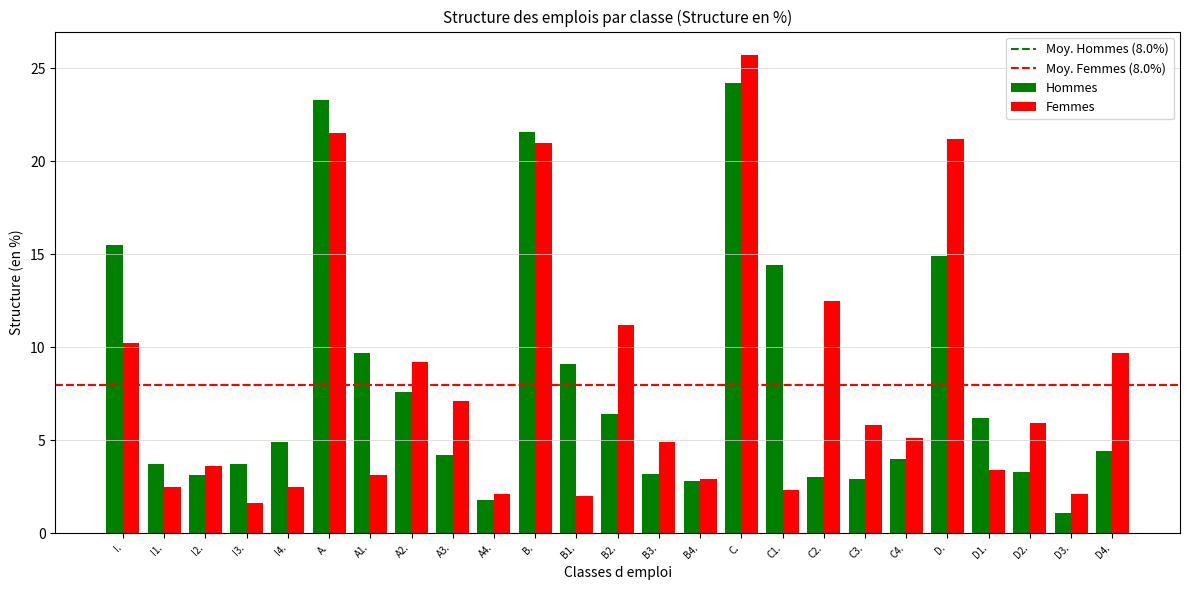

What is the lowest value of the Femmes series?

1.6